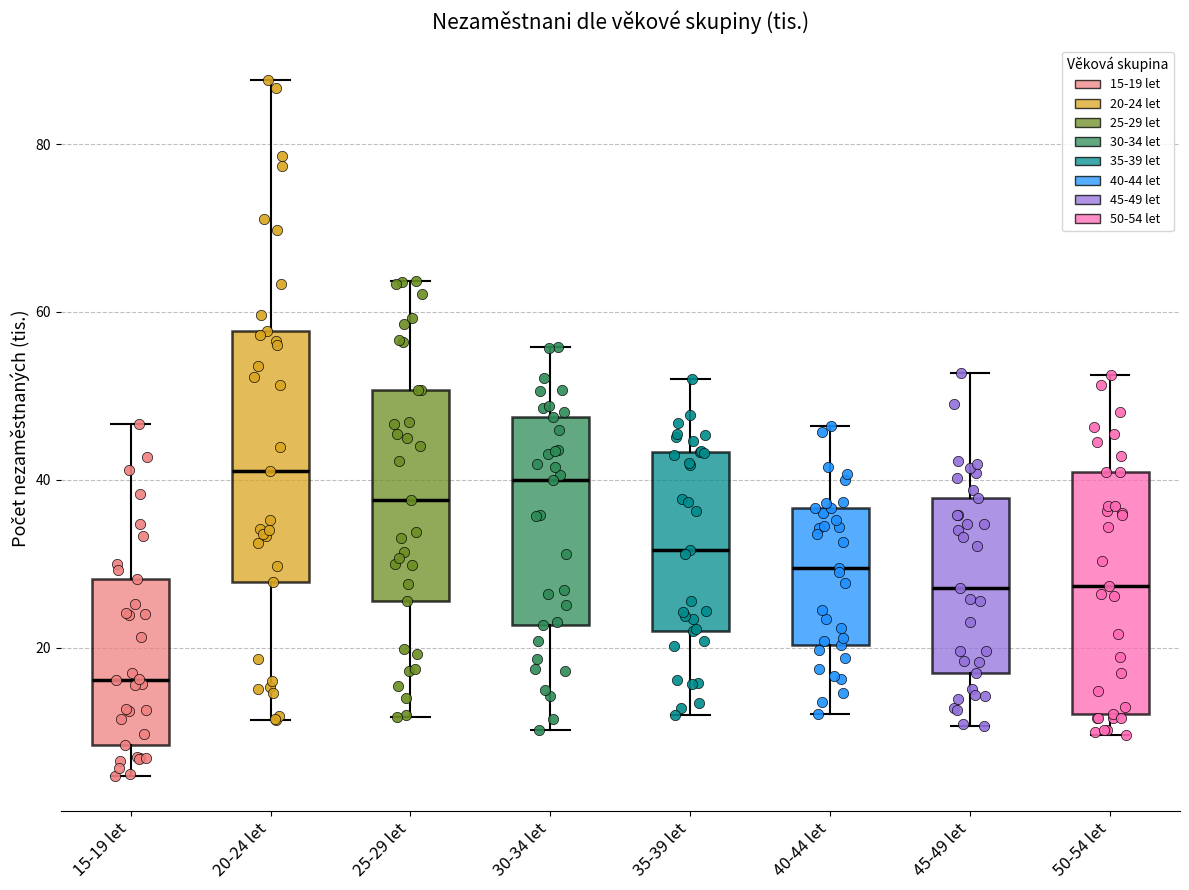

Reading left to right, read every box against the y-axis: the position of its median line, the range the box covers, and the ends of its whiskers. The values are not printed on the chart, so give them approximately, as read against the axis.

15-19 let: median 16, box 8 to 28, whiskers 4 to 46
20-24 let: median 42, box 28 to 58, whiskers 12 to 88
25-29 let: median 38, box 26 to 50, whiskers 12 to 64
30-34 let: median 40, box 22 to 48, whiskers 10 to 56
35-39 let: median 32, box 22 to 44, whiskers 12 to 52
40-44 let: median 30, box 20 to 36, whiskers 12 to 46
45-49 let: median 28, box 16 to 38, whiskers 10 to 52
50-54 let: median 28, box 12 to 40, whiskers 10 to 52